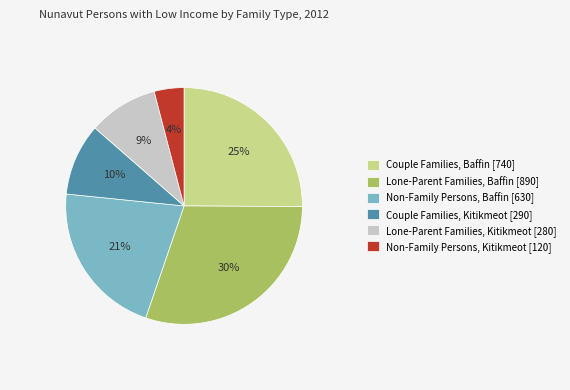

Does any single category account for the majority?

No